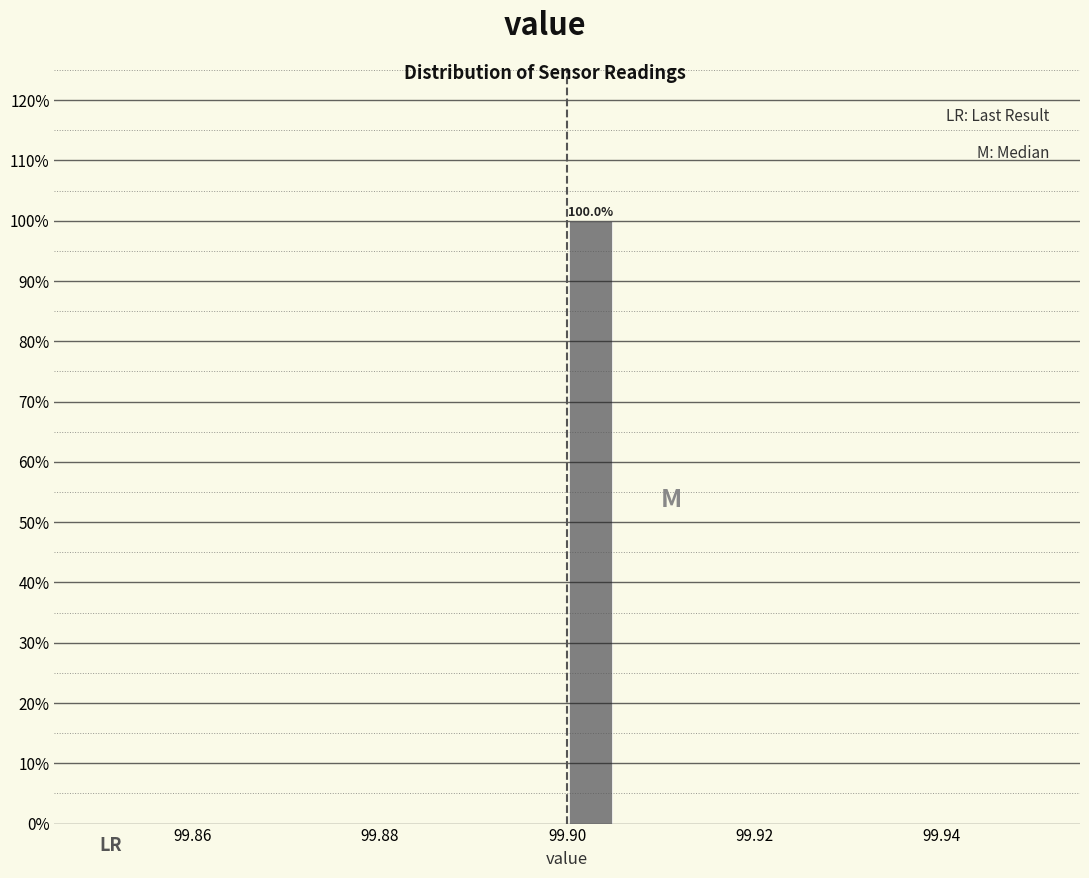

Read against the x-axis, roughly where is the centre of the tallest bar?

99.902